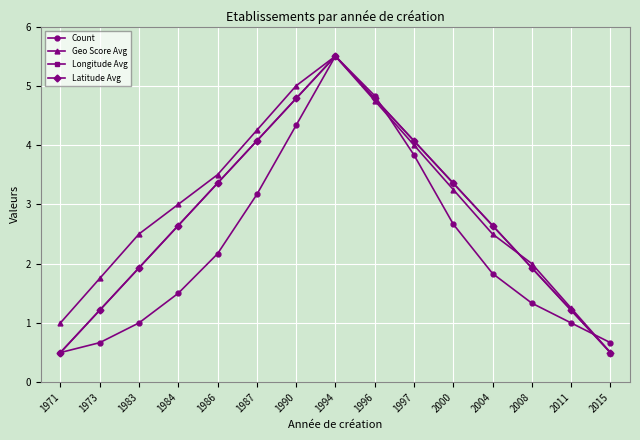

Rank the series by their maximum value, from highest to lowest.

Count, Geo Score Avg, Longitude Avg, Latitude Avg